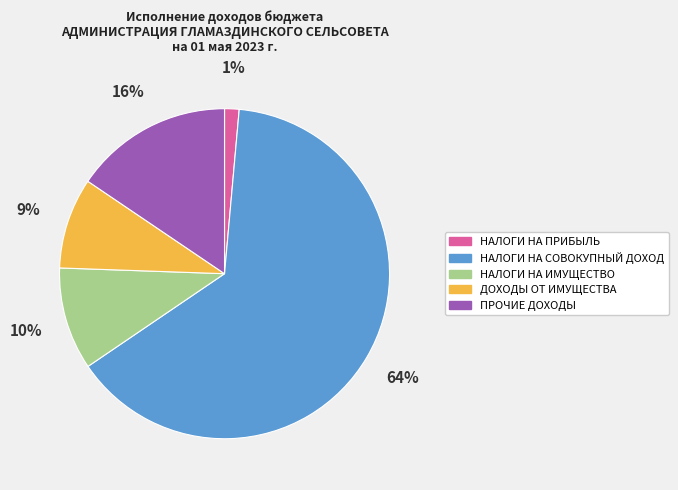

Is the sum of НАЛОГИ НА ПРИБЫЛЬ and ДОХОДЫ ОТ ИМУЩЕСТВА greater than half?

No